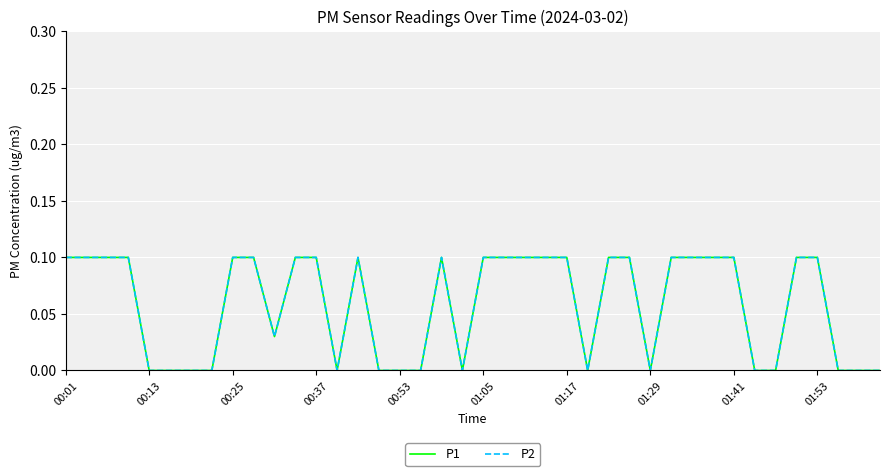

True or false: P1 and P2 intersect in this chart.

False